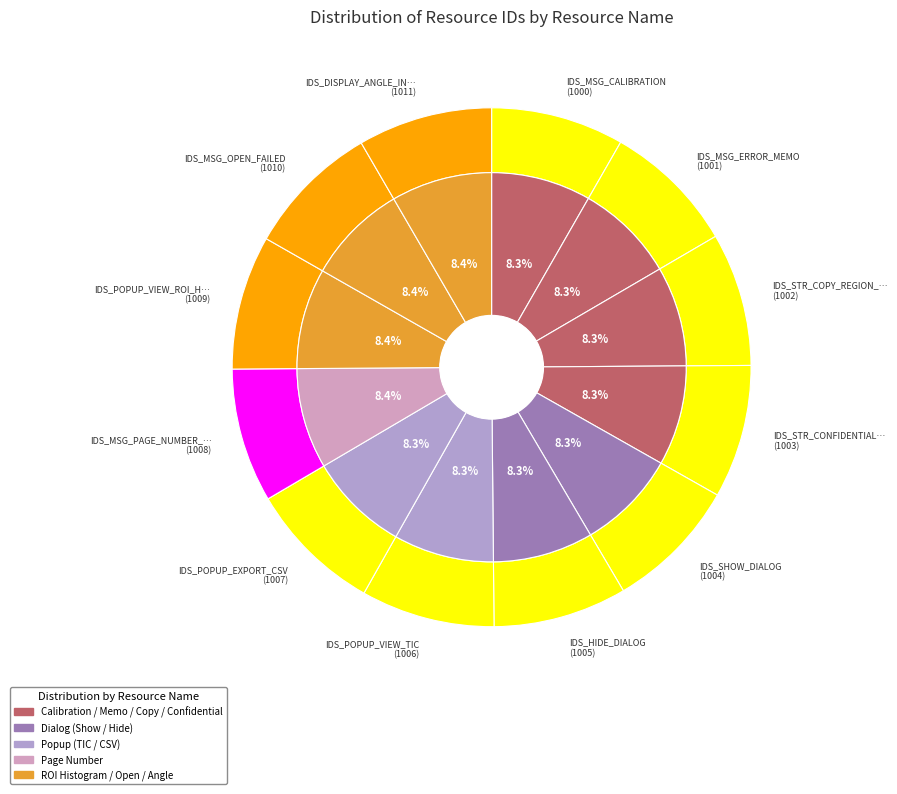

What is the smallest slice in the pie chart?

IDS_MSG_CALIBRATION